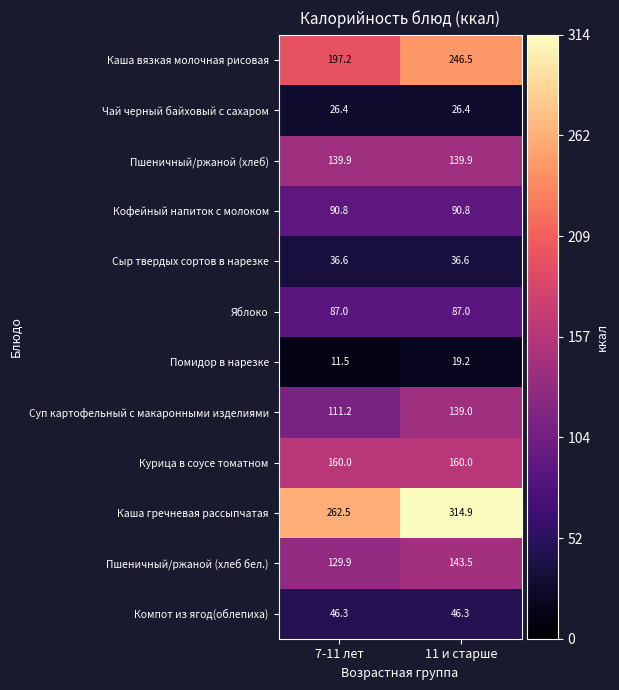

Which series changed the most between 7-11 лет and 11 и старше?

Каша гречневая рассыпчатая